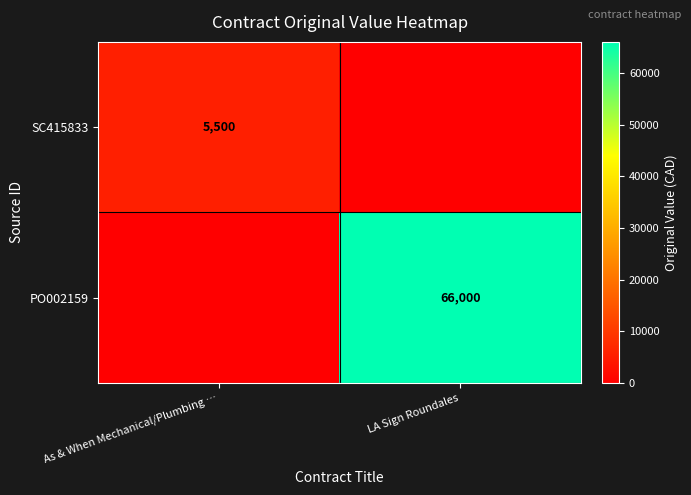

At which category does the chart reach its minimum across all series?

LA Sign Roundales